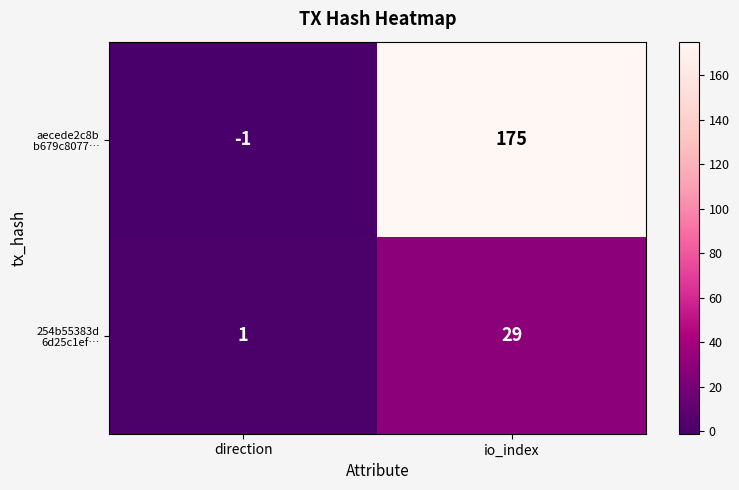

Which category has the highest value across all series?

io_index